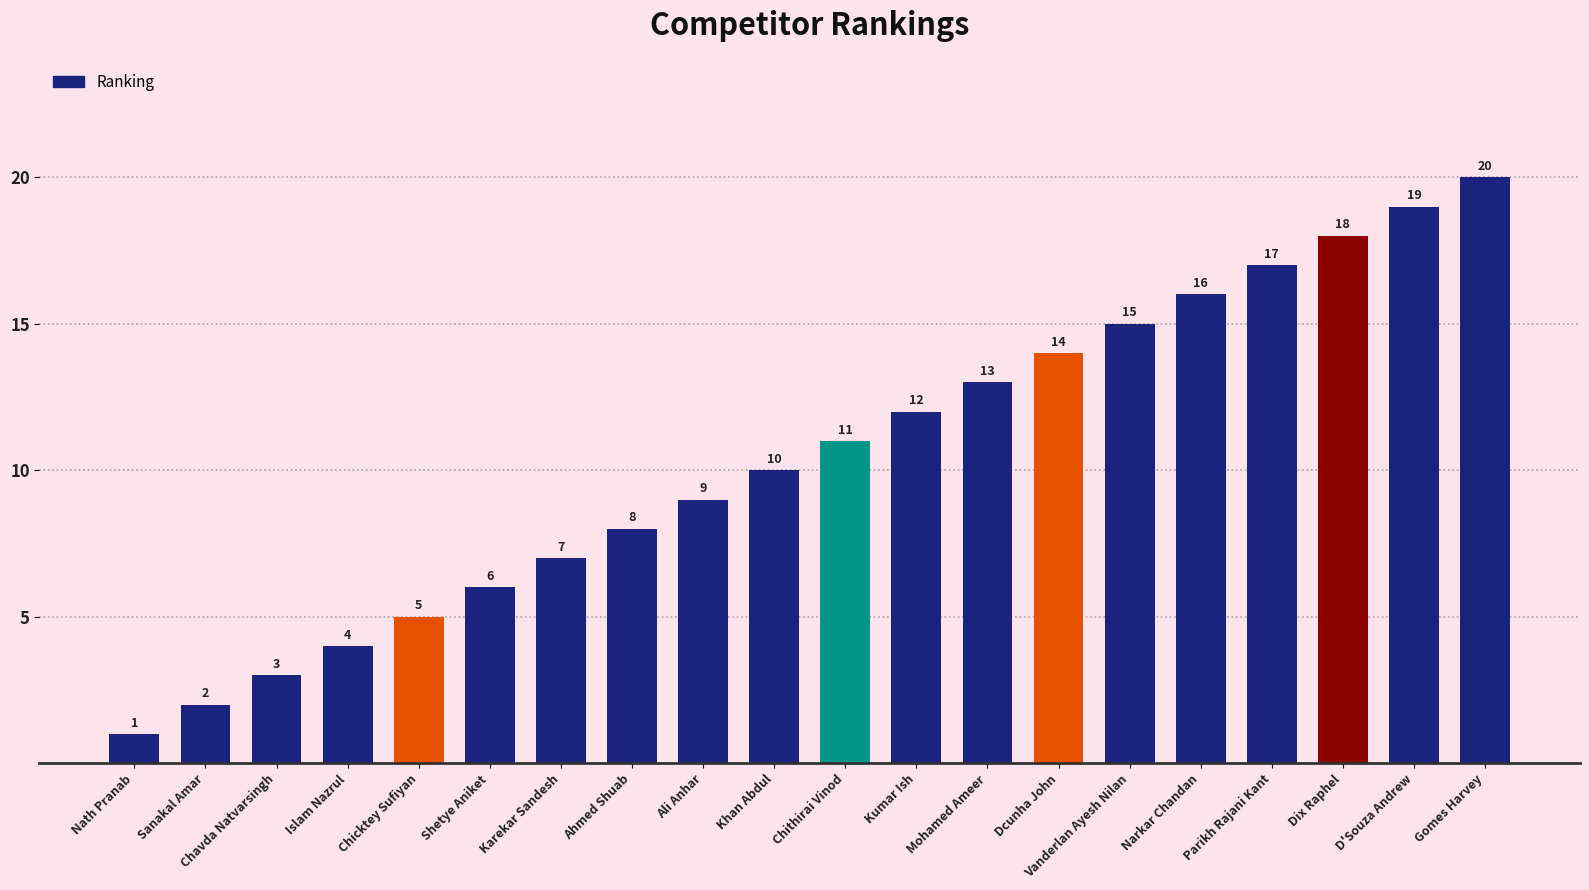

What is the greatest value displayed?

20